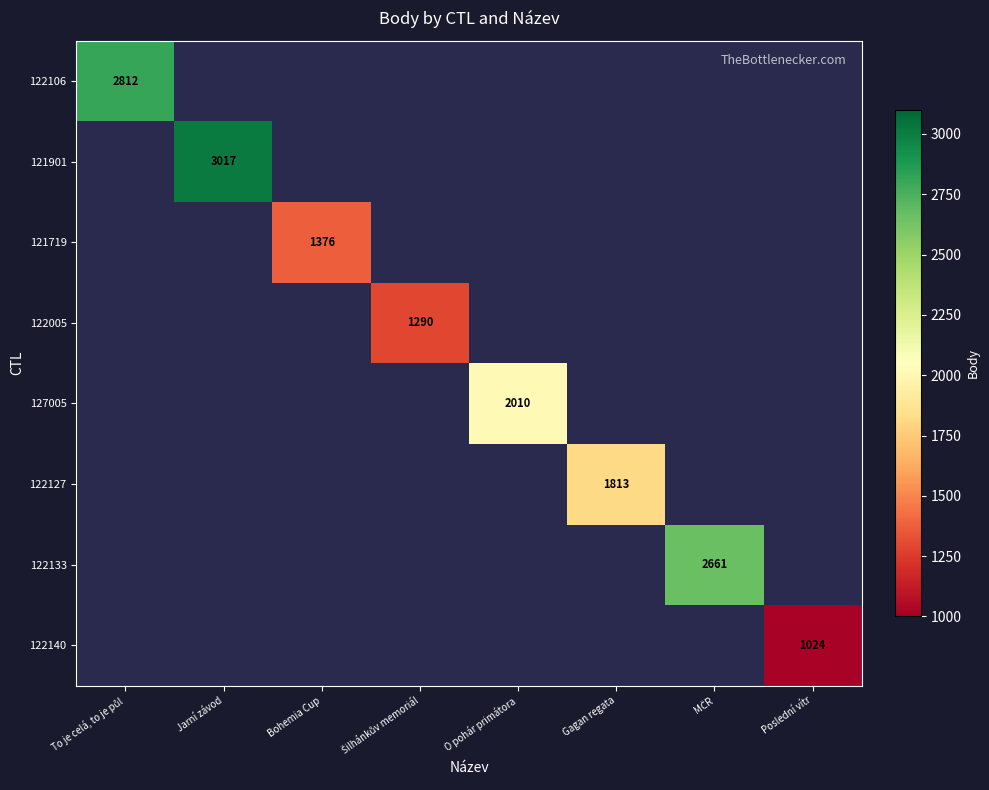

How many categories are shown in the chart?

8